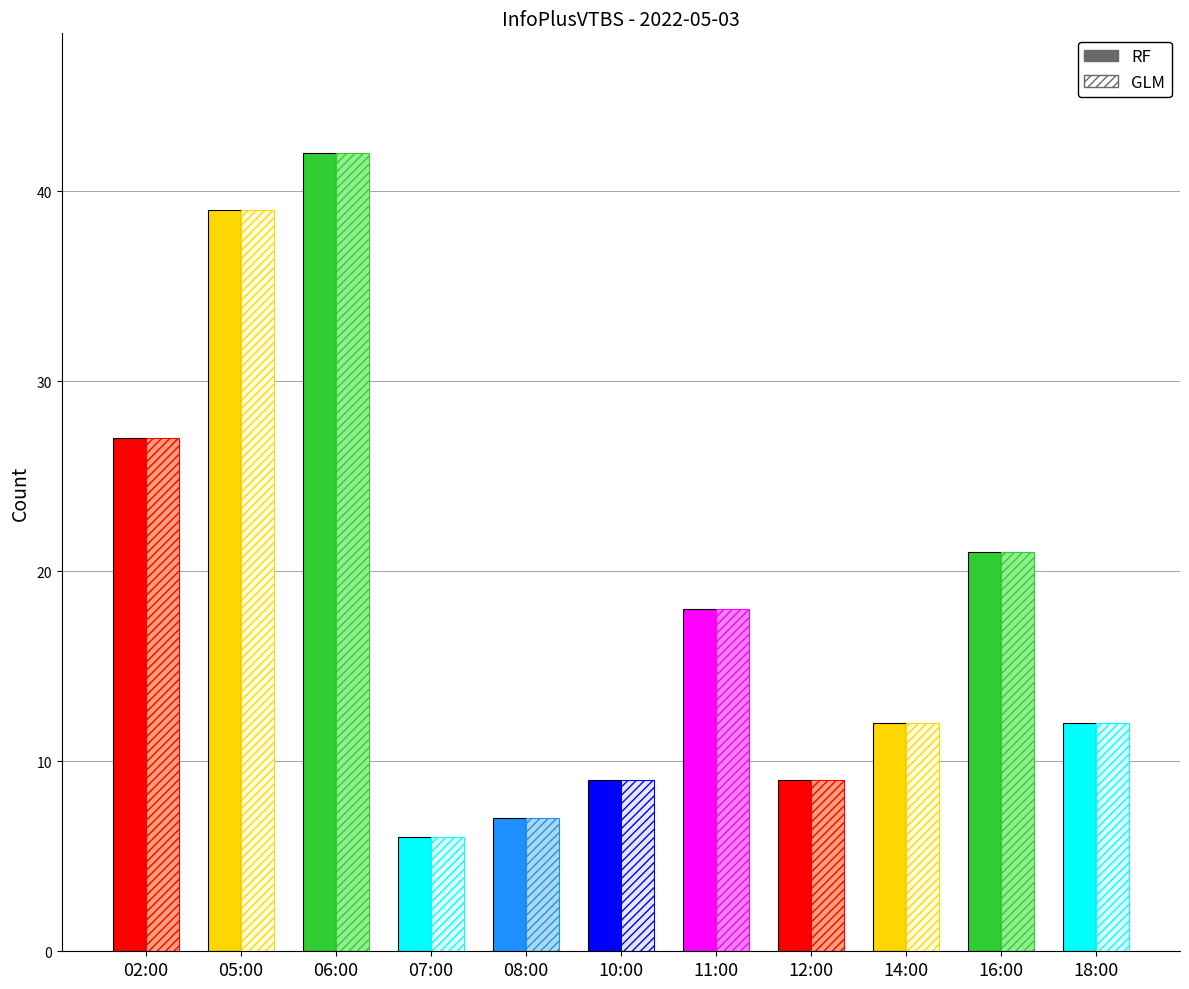

Reading right to left, extract all data points from this chart.

18:00=12	16:00=21	14:00=12	12:00=9	11:00=18	10:00=9	08:00=7	07:00=6	06:00=42	05:00=39	02:00=27